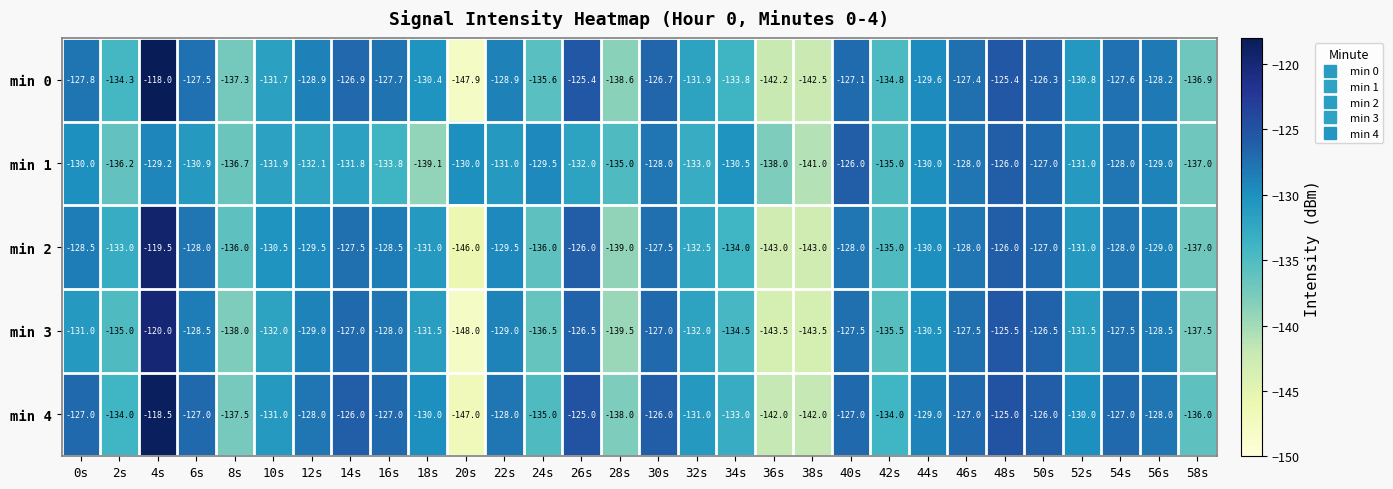

What is the approximate value of min 4 at 50s?

-126.0